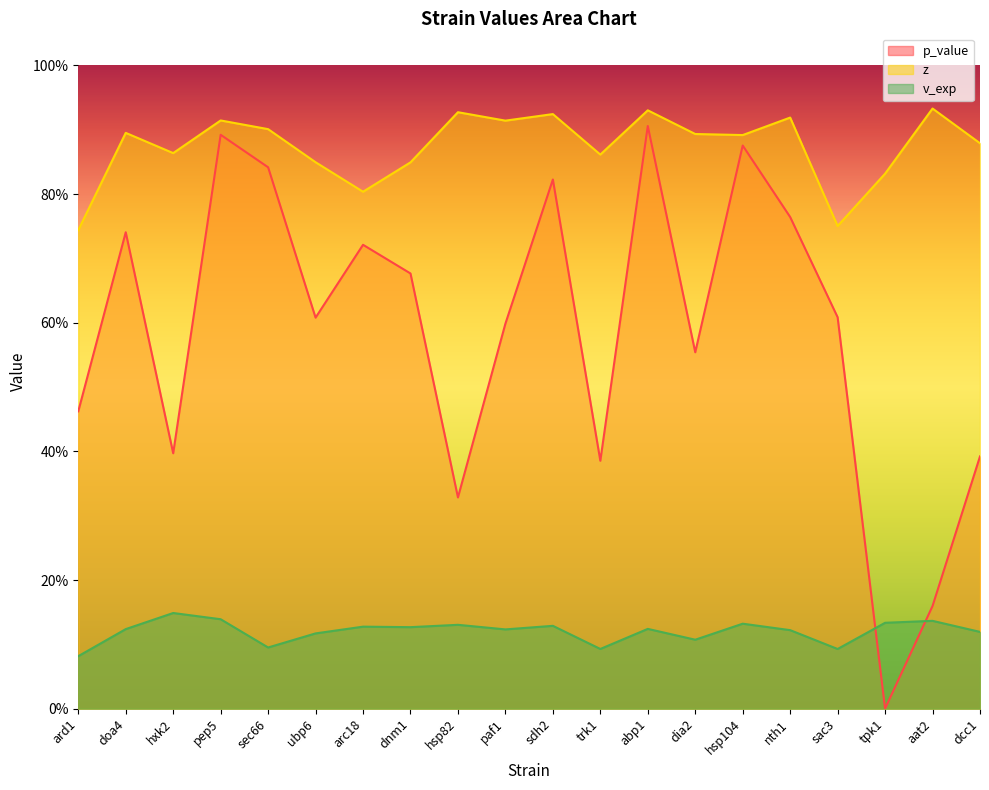

The z series shows 0.9 at doa4. True or false?

True